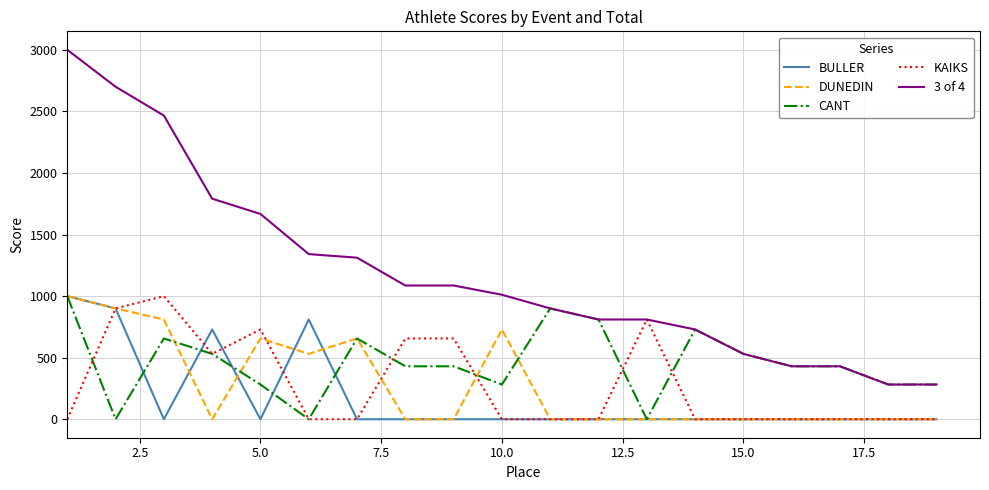

True or false: 3 of 4 and BULLER intersect in this chart.

False